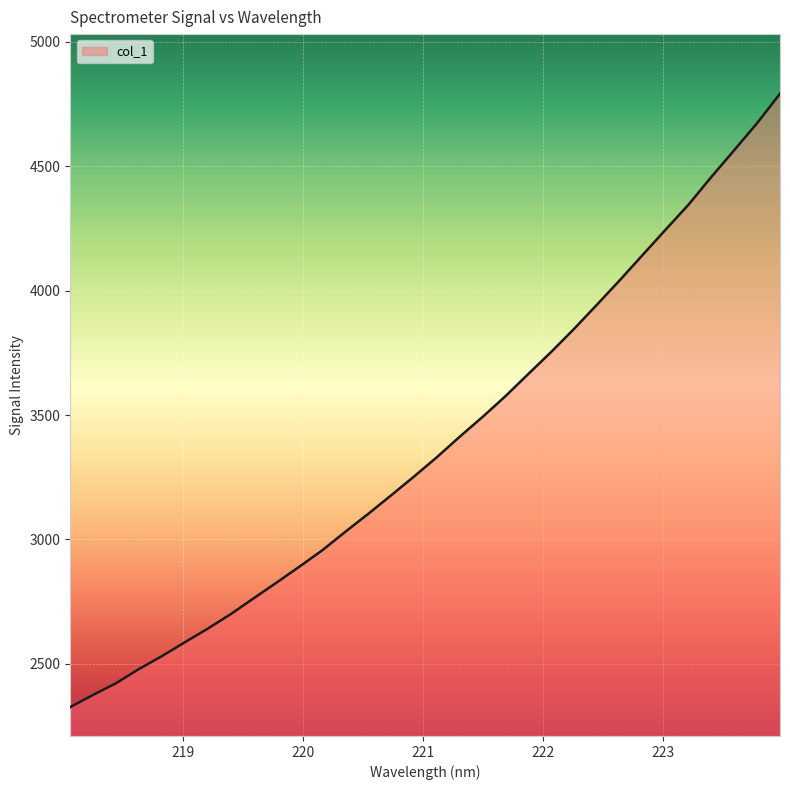

What is the difference between the maximum and minimum values?

2465.4